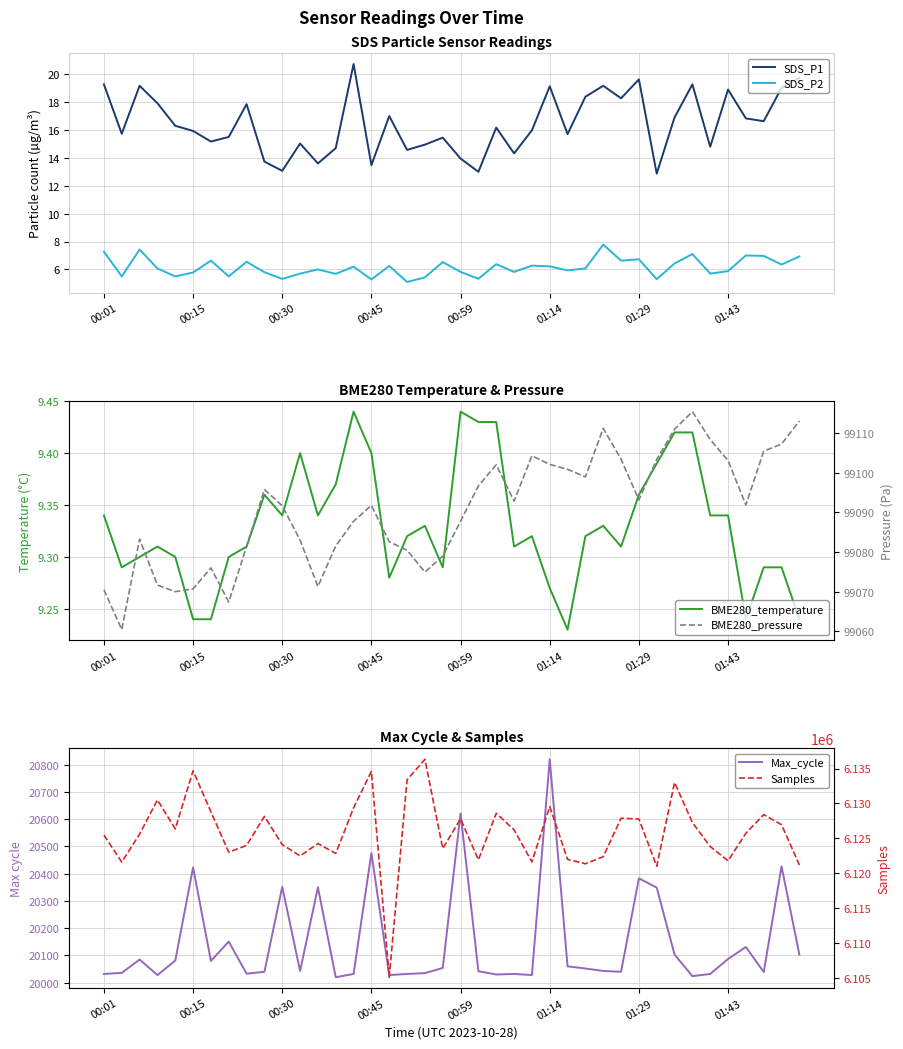

What is the maximum value shown in the chart?

6136338.0